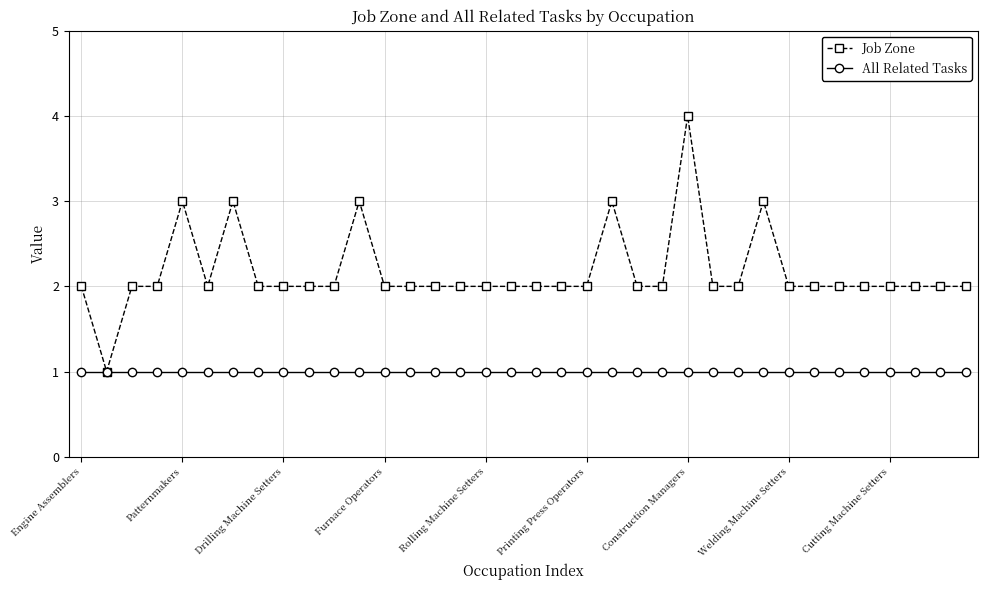

What is the value of the All Related Tasks point at the 22nd from the left?

1